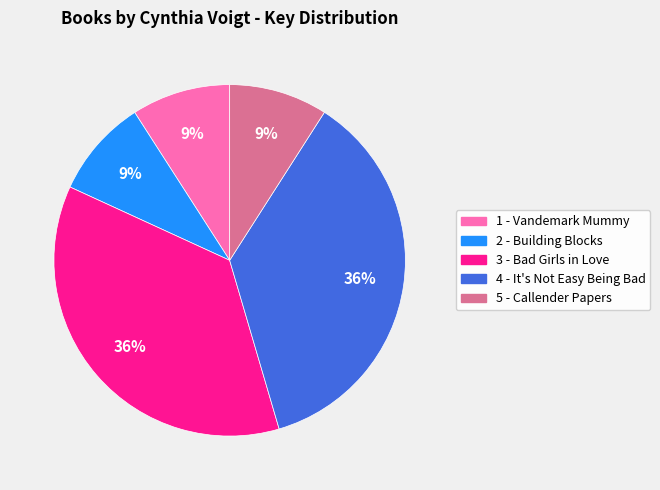

Combined, do 3 - Bad Girls in Love and 5 - Callender Papers account for over 50%?

No